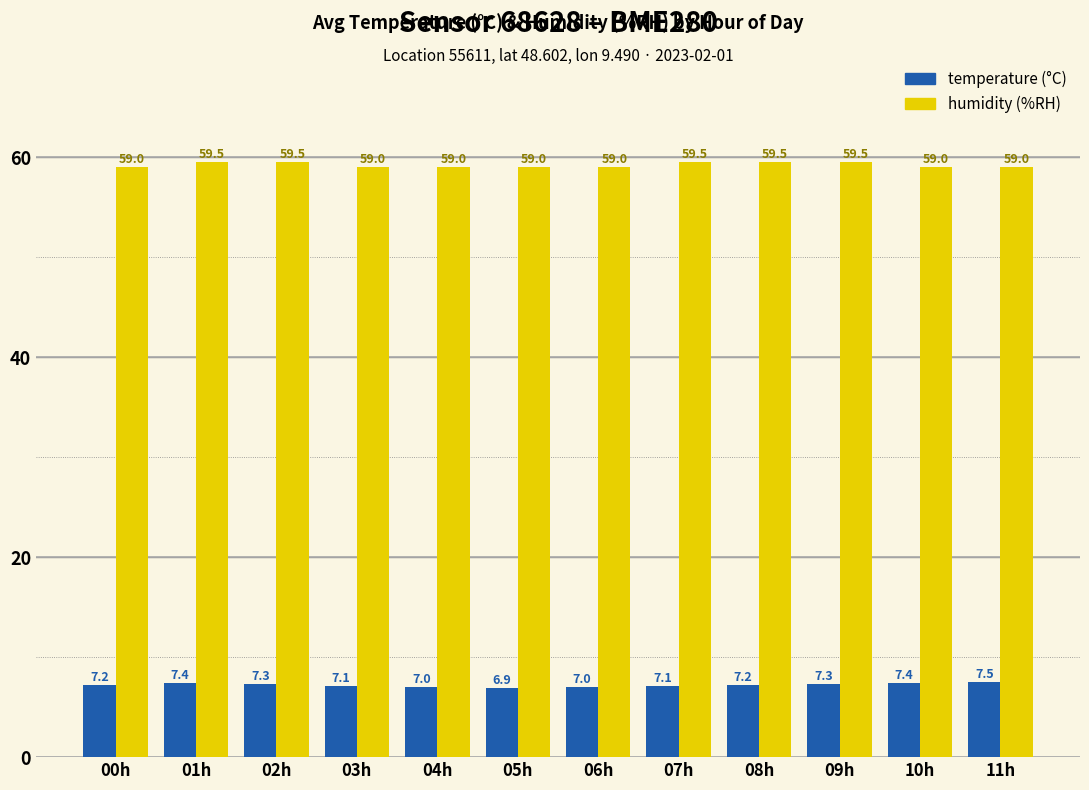

What position from the left is 11h?

12